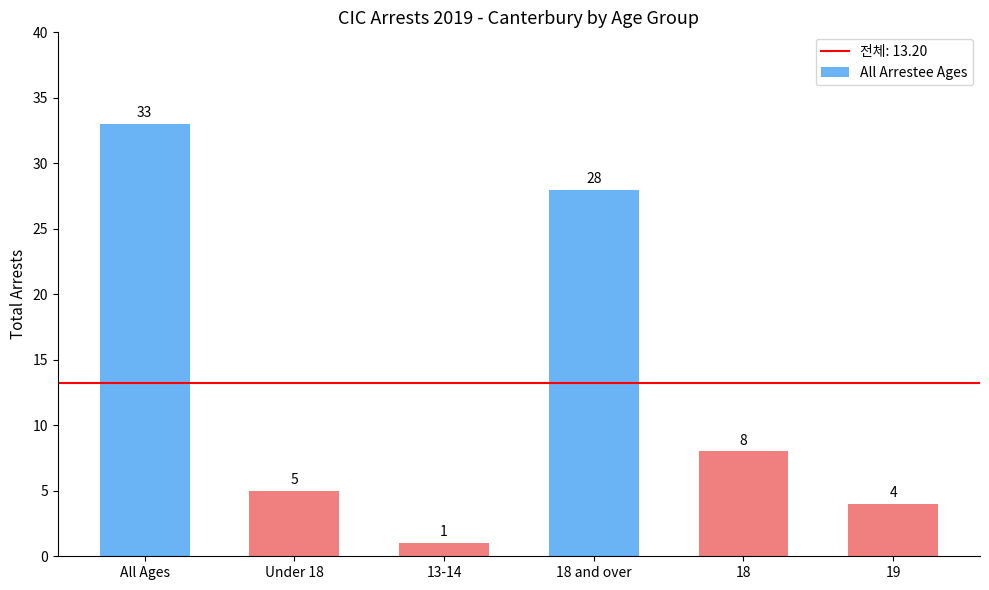

Which category has the lowest value across all series?

13-14